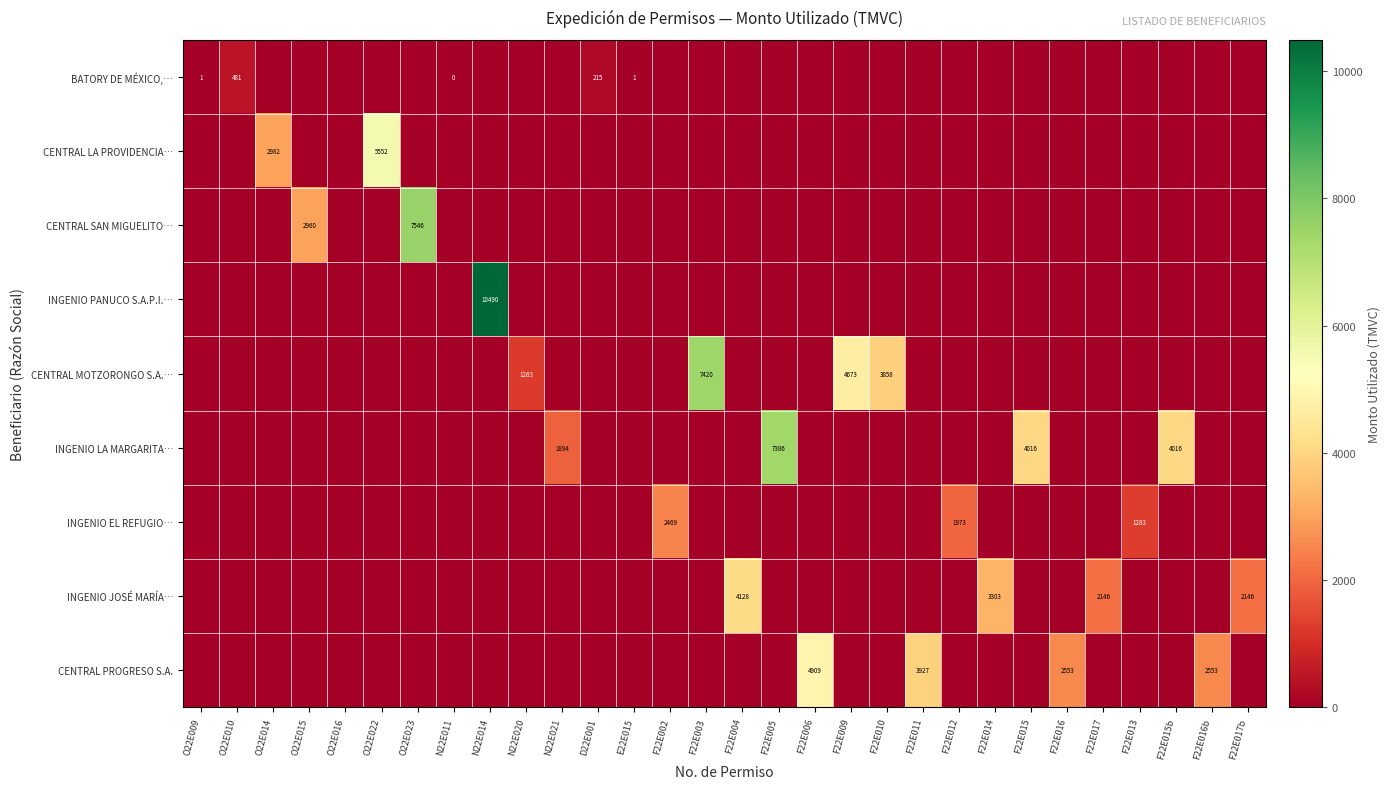

Is it true that CENTRAL MOTZORONGO S.A.… equals 7420 at F22E003?

True